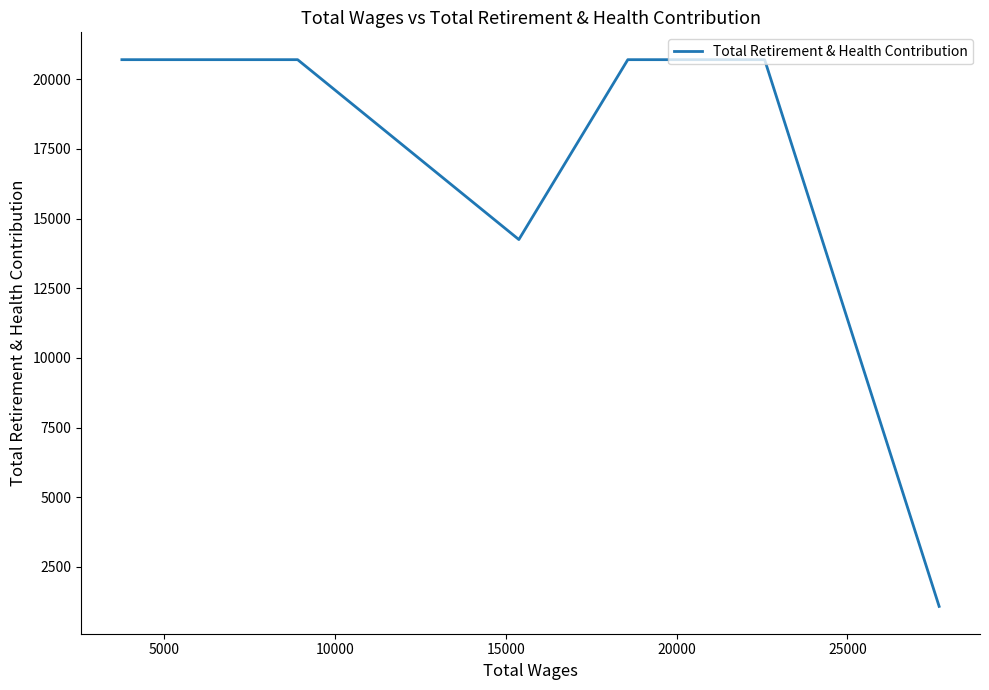

What is the greatest value displayed?

20705